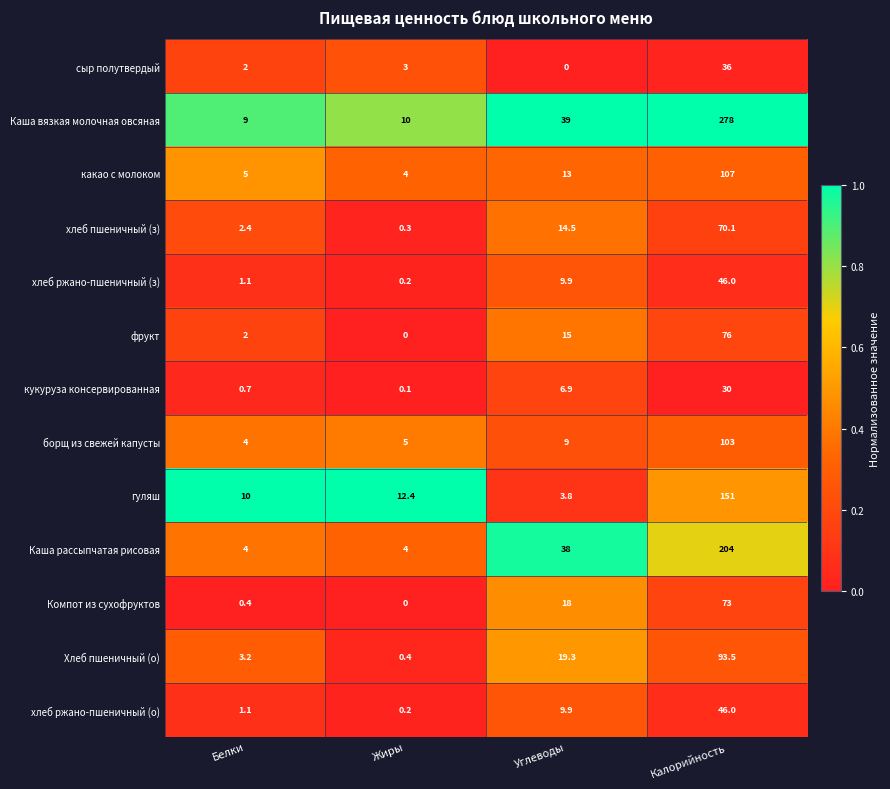

At which label is какао с молоком closest to 55?

Углеводы